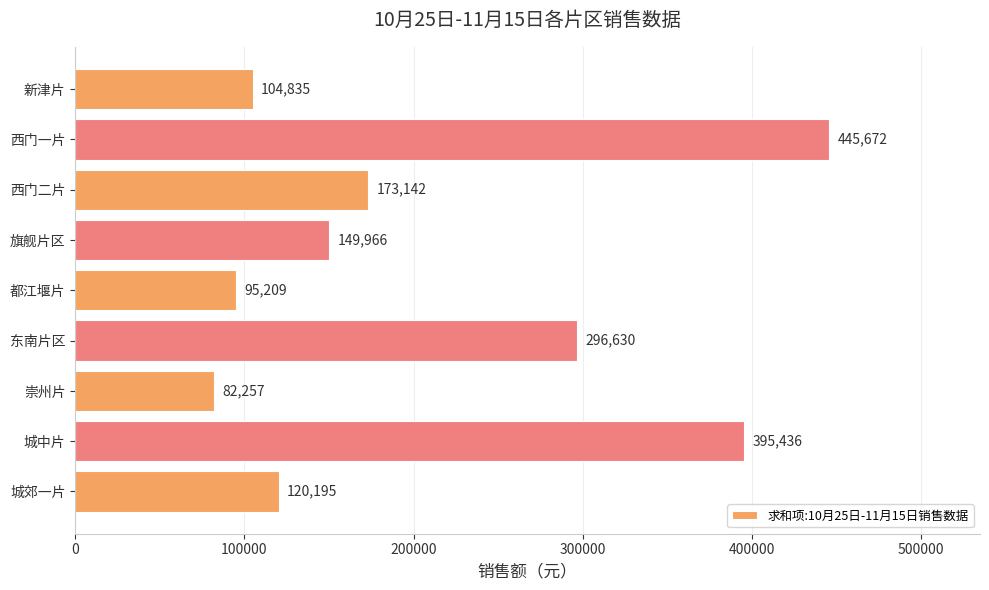

Rank the categories by value from lowest to highest.

崇州片, 都江堰片, 新津片, 城郊一片, 旗舰片区, 西门二片, 东南片区, 城中片, 西门一片